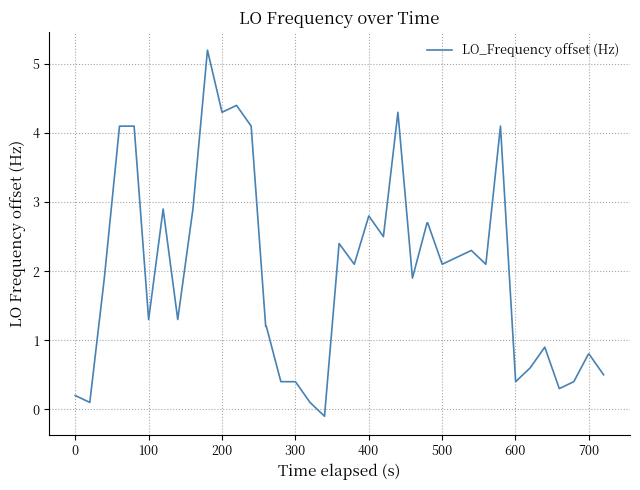

What is the difference between the maximum and minimum values?

5.3